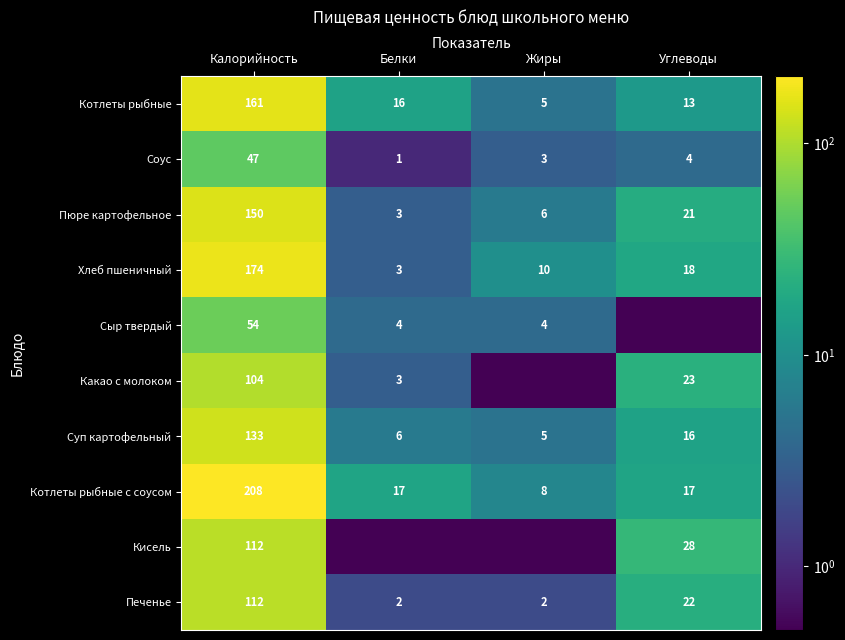

What is the average value of the Печенье series?

34.5